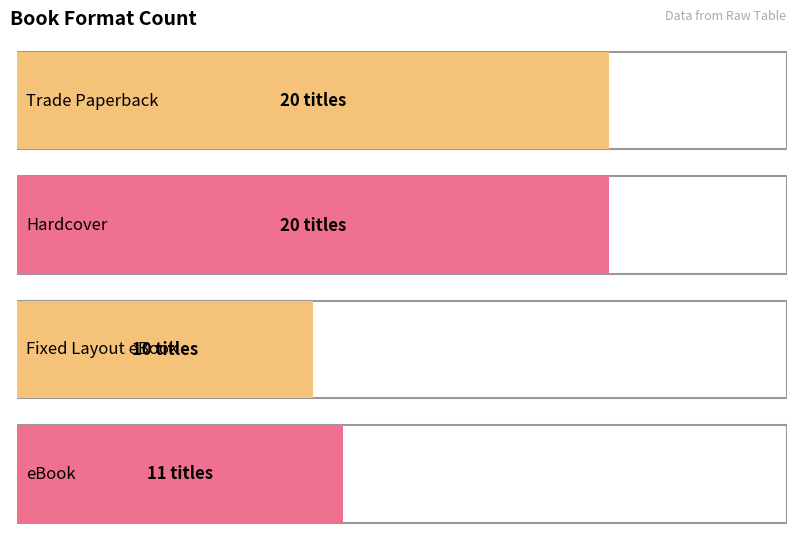

Reading left to right, what are all the values shown in this chart?

20	20	10	11